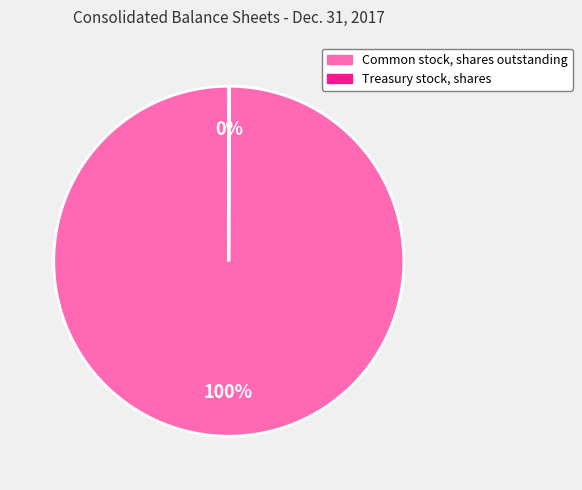

What percentage is the Common stock, shares outstanding slice, to the nearest percent?

100%